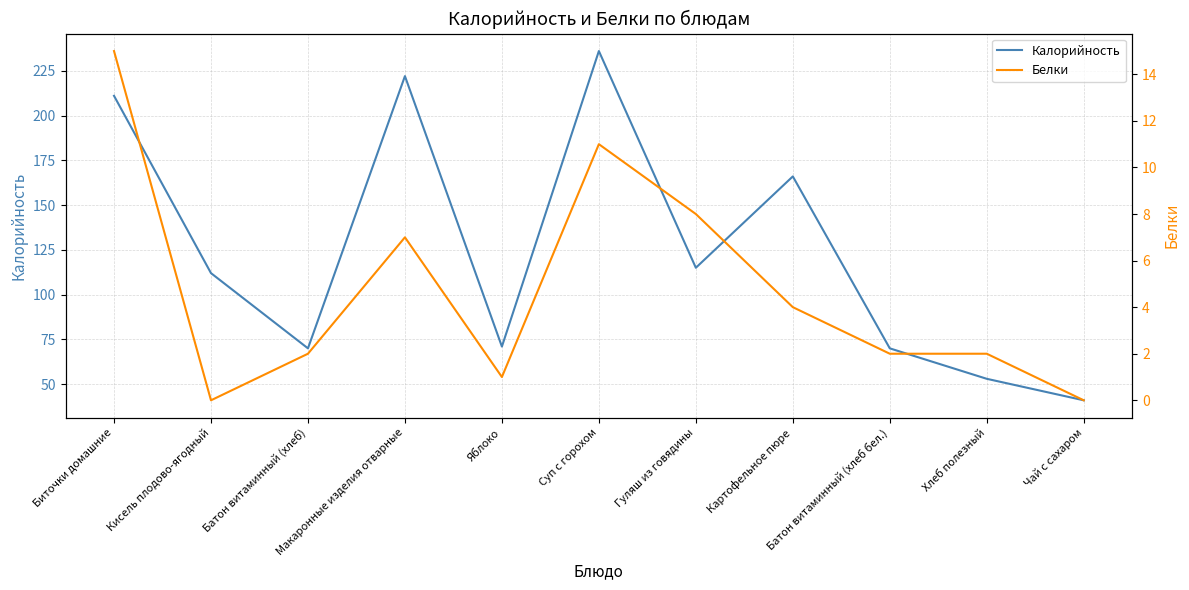

Read the Калорийность value at Яблоко, to the nearest 5.

70